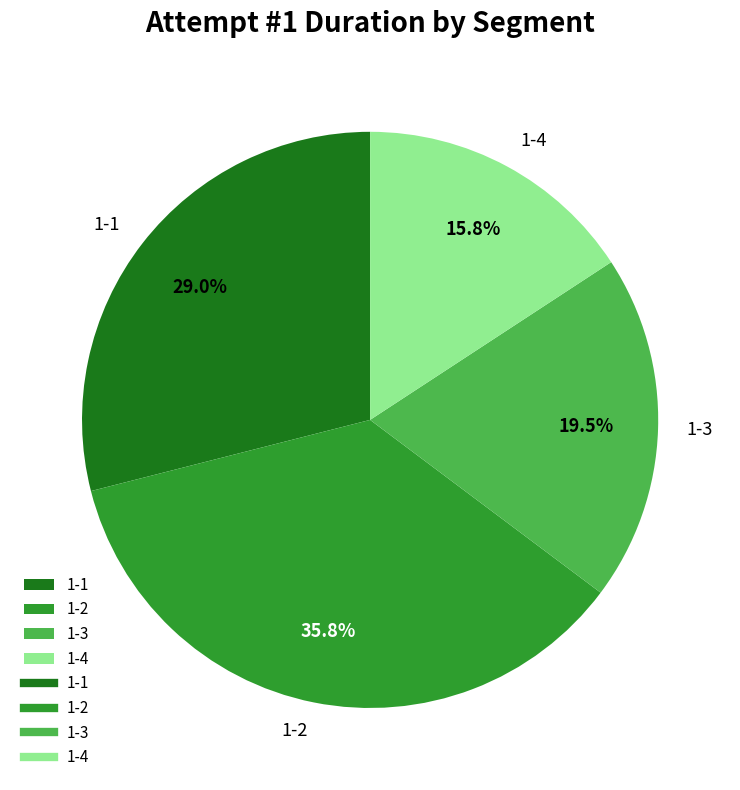

Is the sum of 1-1 and 1-2 greater than half?

Yes